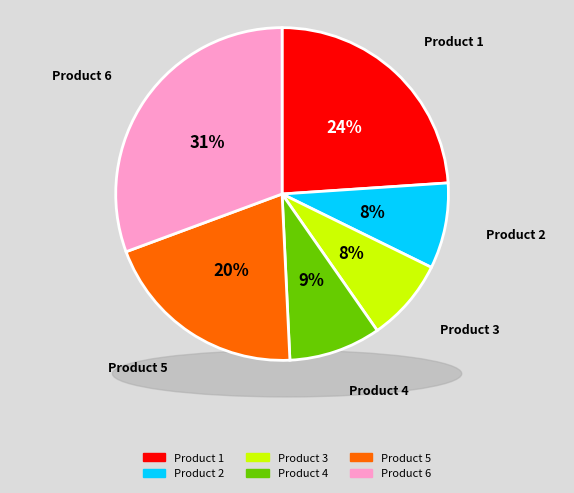

Is the sum of Product 1 and Product 5 greater than half?

No